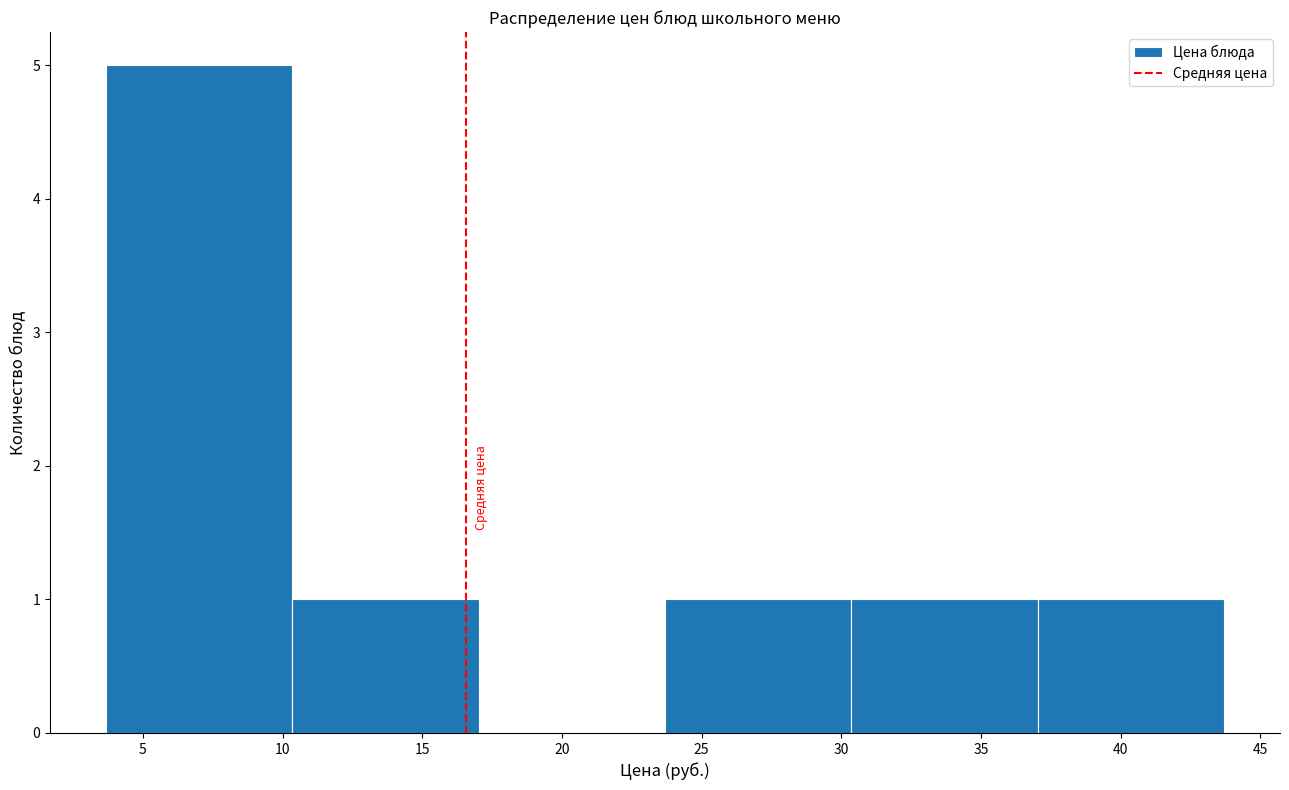

Reading left to right, list every bar in this chart as the range it spans on the x-axis followed by its height. Neither the bar edges nor the heights are printed on the chart, so give them approximately, as read against the axes.

3.5 to 10.5: 5
10.5 to 17.0: 1
17.0 to 23.5: 0
23.5 to 30.5: 1
30.5 to 37.0: 1
37.0 to 43.5: 1